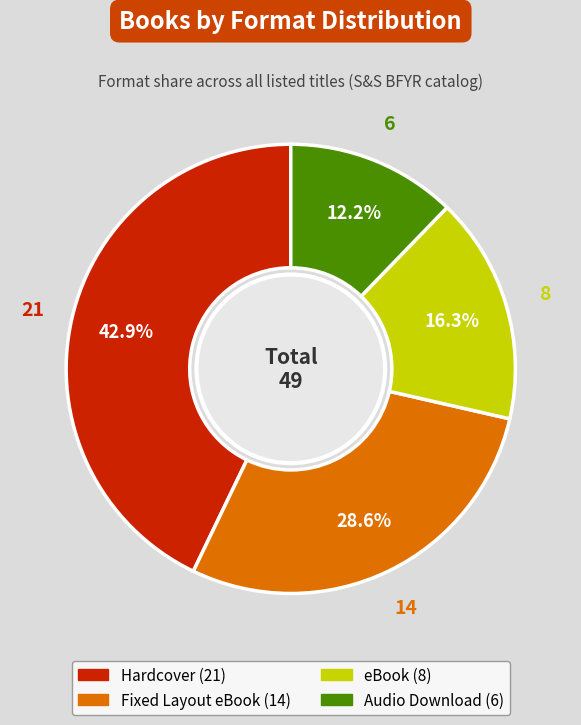

Rank the categories by value from lowest to highest.

Audio Download, eBook, Fixed Layout eBook, Hardcover